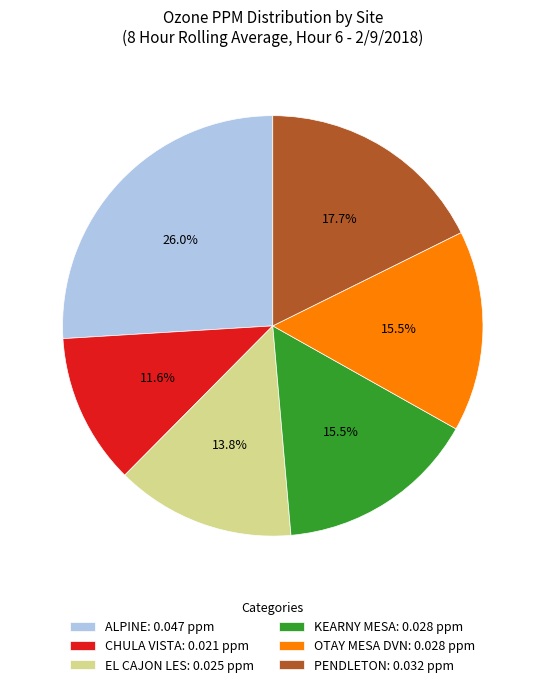

Count the number of slices in the pie.

6